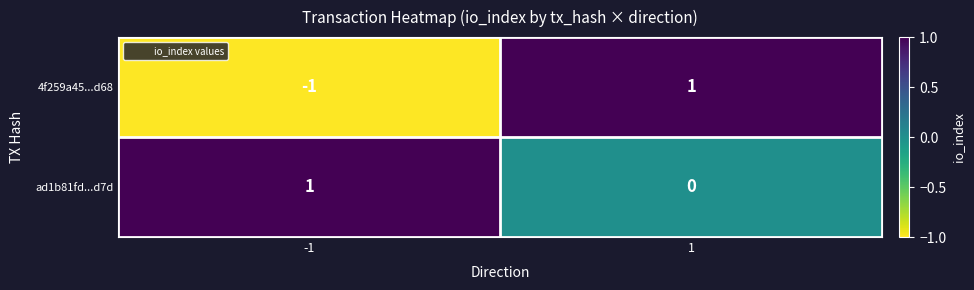

What is the spread (max minus min) of values at 1?

1